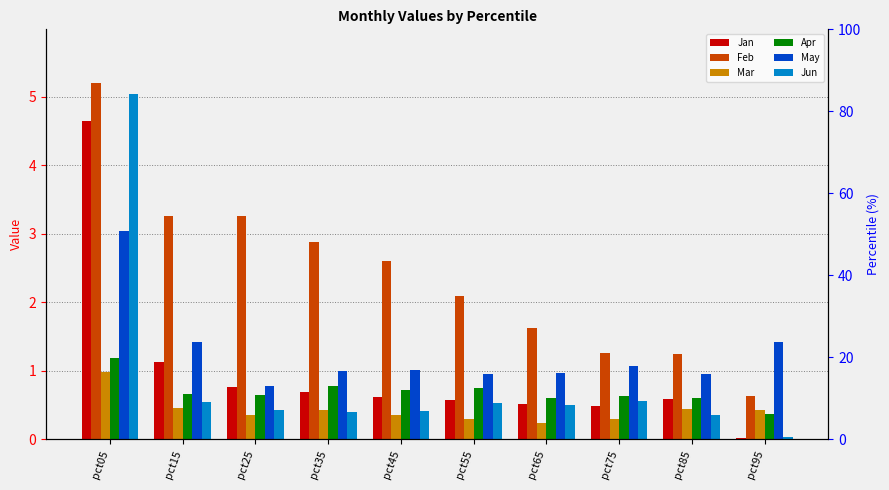

What is the difference between the highest and lowest values at pct35?

2.5